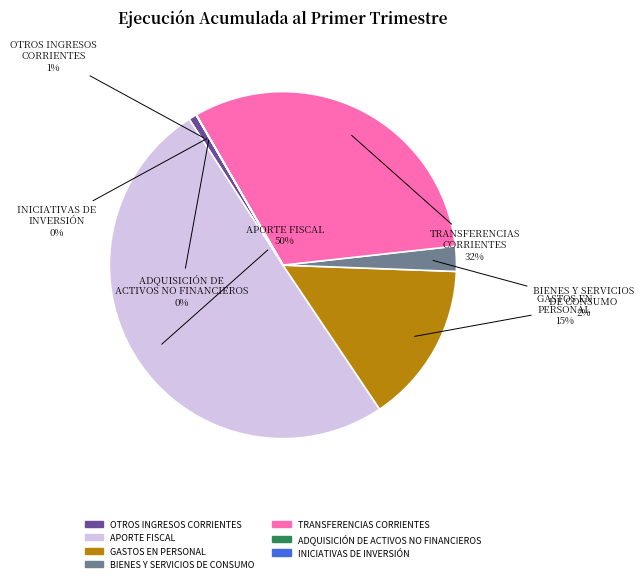

Which category has the biggest portion of the pie?

APORTE FISCAL